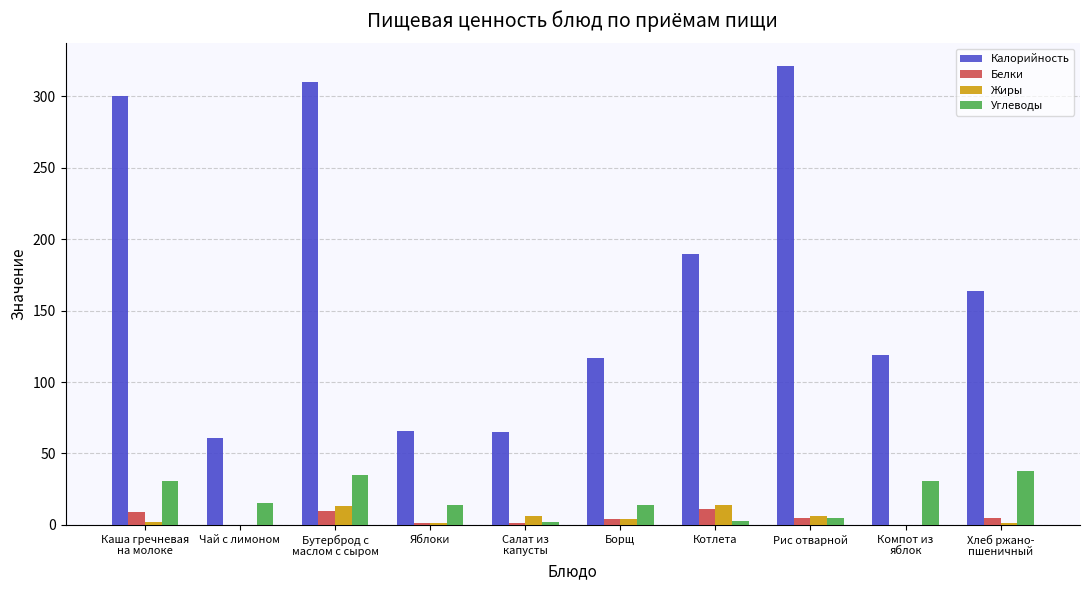

True or false: Углеводы has a value of 6.5 at Каша гречневая
на молоке.

False